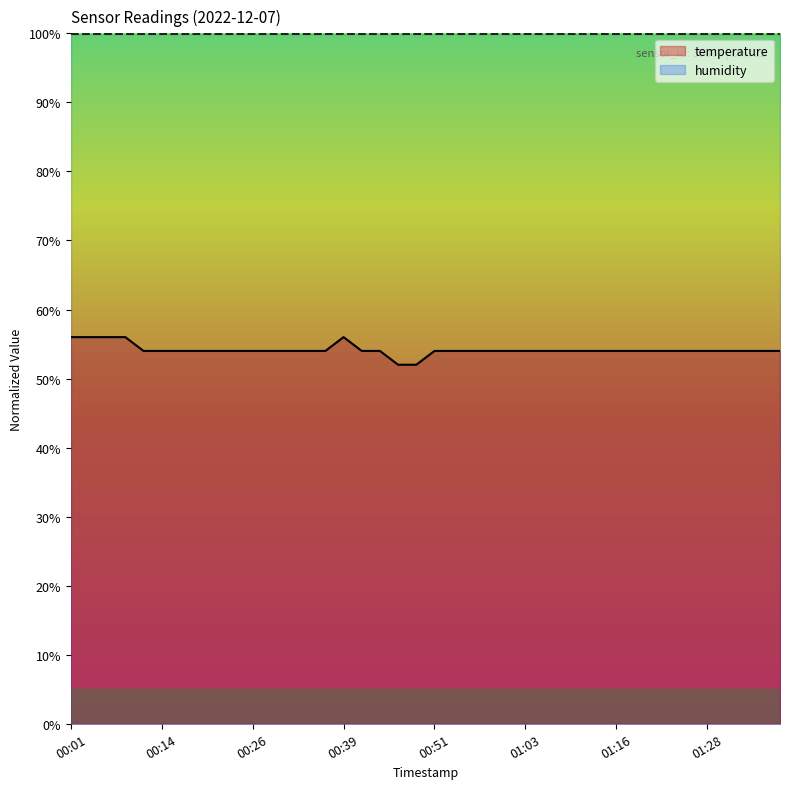

Which has a higher value, 00:48 or 01:08?

01:08